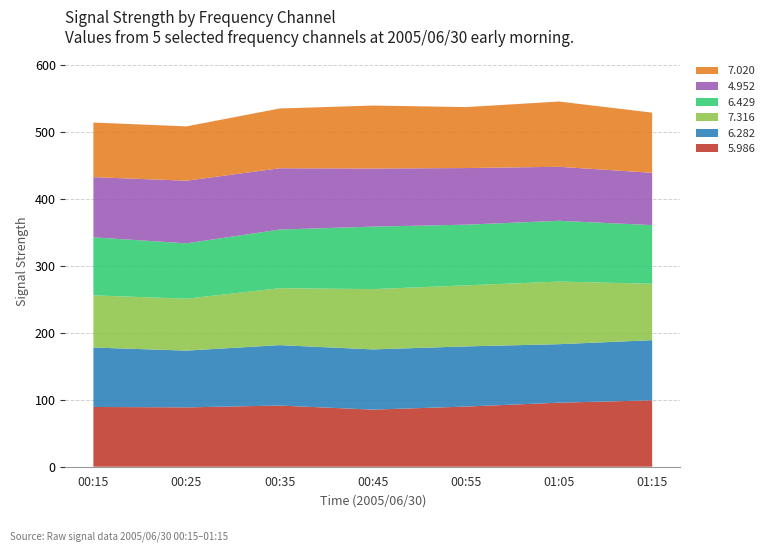

Reading right to left, what are all the values shown in this chart?

5.986: 01:15=99.2	01:05=95.7	00:55=89.9	00:45=85.3	00:35=91.4	00:25=88.7	00:15=89.3
6.282: 01:15=89.9	01:05=87.4	00:55=89.9	00:45=90.0	00:35=90.3	00:25=84.8	00:15=88.8
7.316: 01:15=84.3	01:05=93.6	00:55=91.2	00:45=90.1	00:35=85.1	00:25=77.6	00:15=78.0
6.429: 01:15=87.6	01:05=90.8	00:55=90.7	00:45=93.4	00:35=87.6	00:25=82.7	00:15=86.7
4.952: 01:15=78.2	01:05=80.7	00:55=84.6	00:45=86.8	00:35=91.6	00:25=93.6	00:15=89.9
7.020: 01:15=89.9	01:05=97.5	00:55=91.1	00:45=94.1	00:35=89.3	00:25=81.2	00:15=81.6